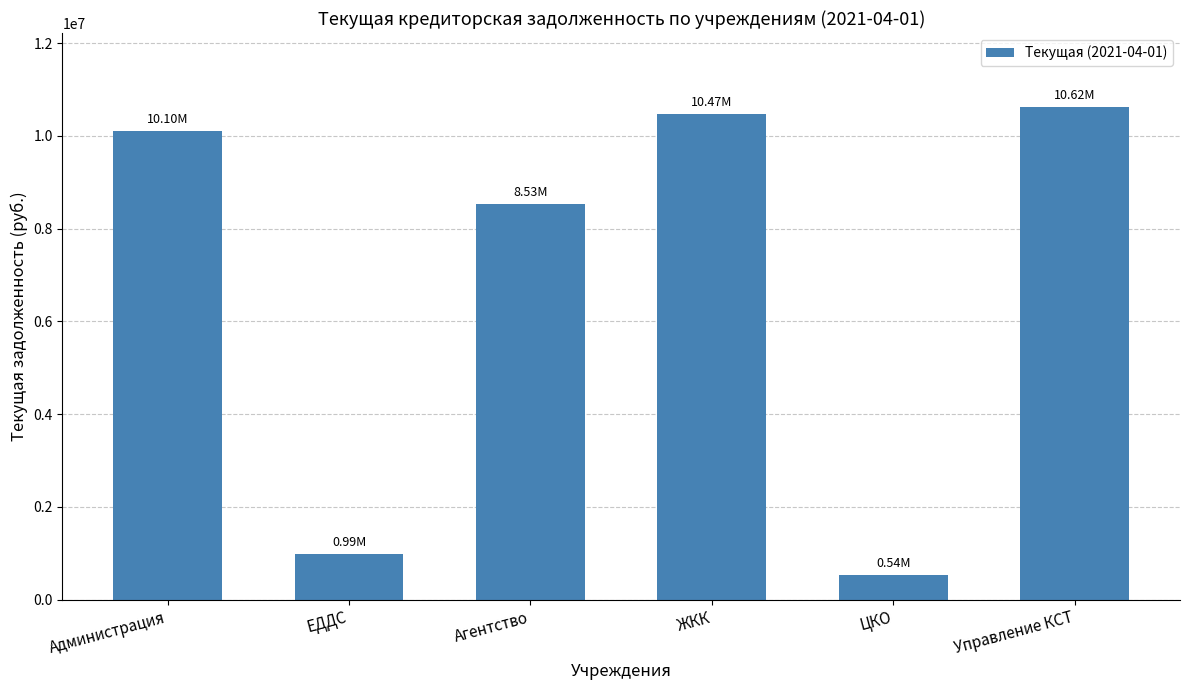

What is the sum of all values?

41259136.7